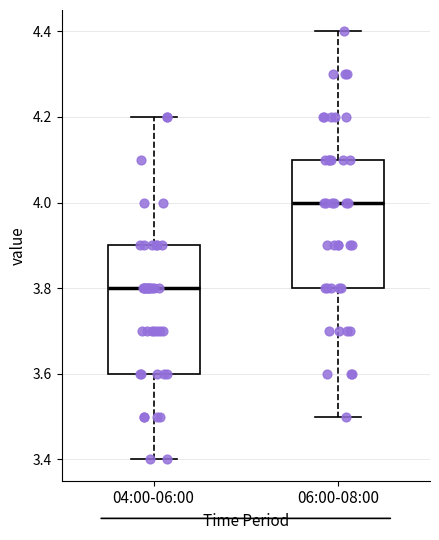

Reading left to right, read every box against the y-axis: the position of its median line, the range the box covers, and the ends of its whiskers. The values are not printed on the chart, so give them approximately, as read against the axis.

04:00-06:00: median 3.8, box 3.6 to 3.9, whiskers 3.4 to 4.2
06:00-08:00: median 4.0, box 3.8 to 4.1, whiskers 3.5 to 4.4